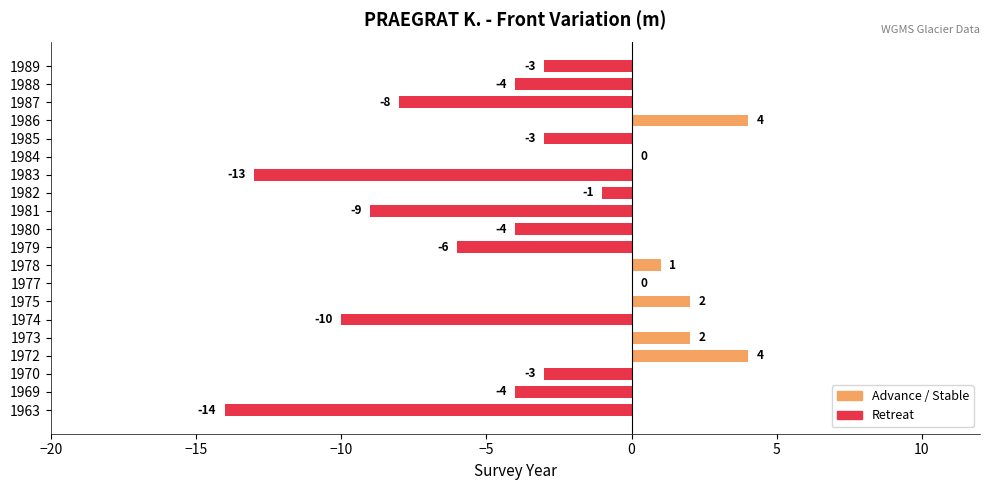

How many data points does each series have?

20